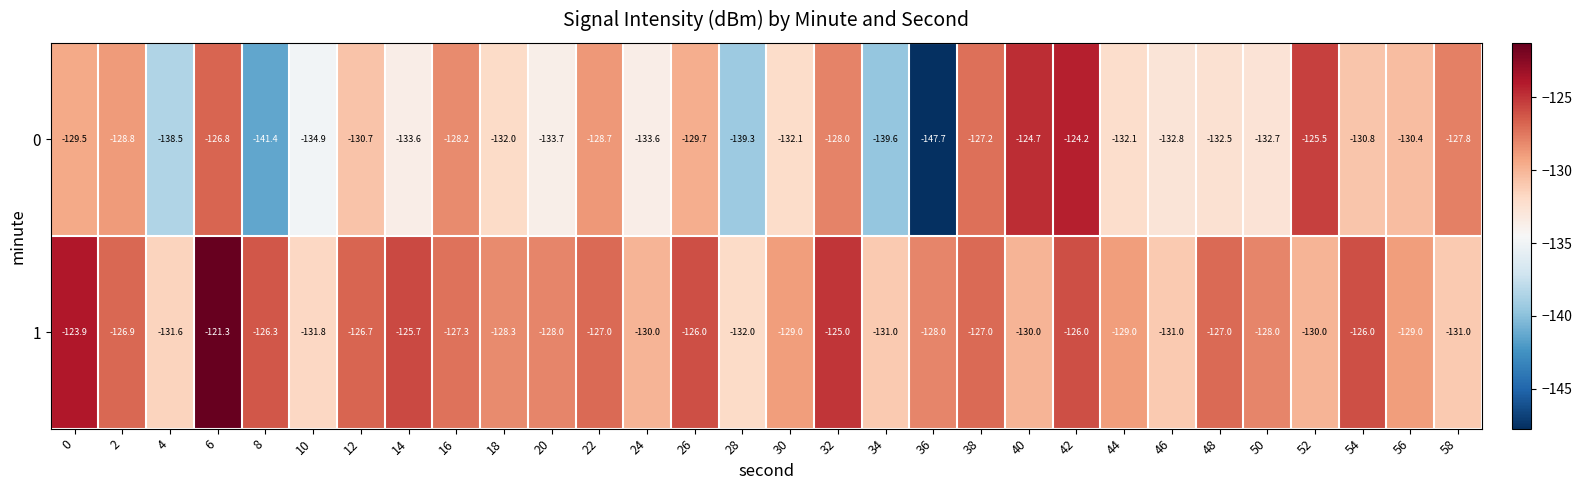

What is the smallest value displayed?

-147.7